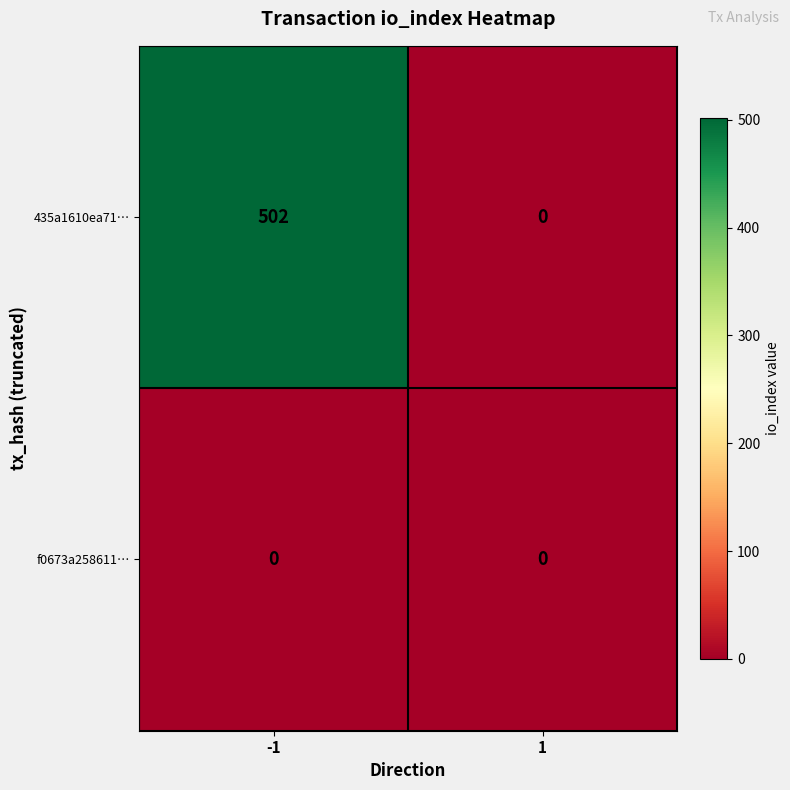

Is it true that 435a1610ea71… equals 502 at -1?

True